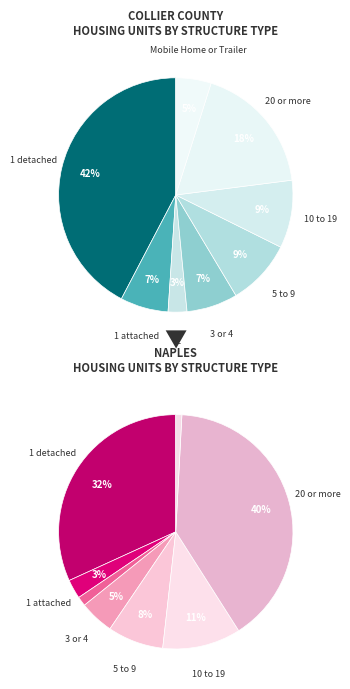

Count the number of slices in the pie.

8